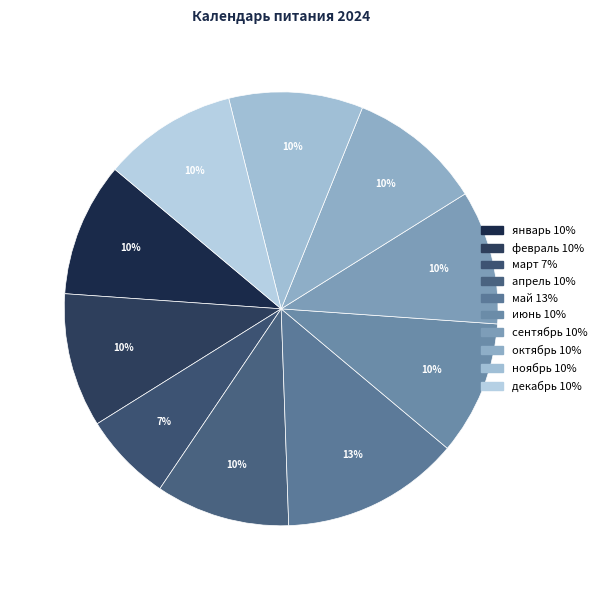

Which category has the smallest portion of the pie?

март